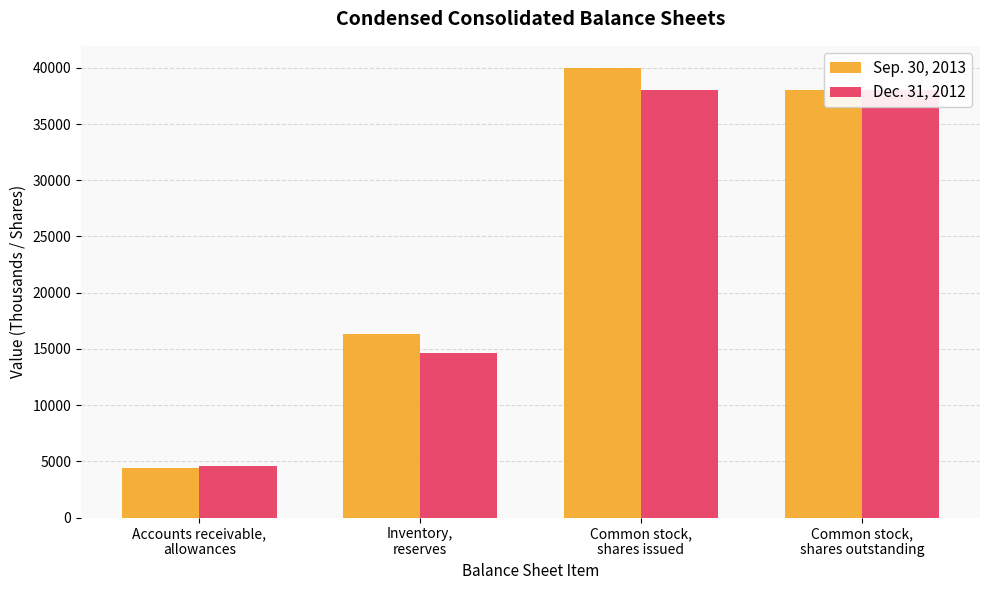

At Inventory,
reserves, list the series in order from smallest to largest.

Dec. 31, 2012, Sep. 30, 2013